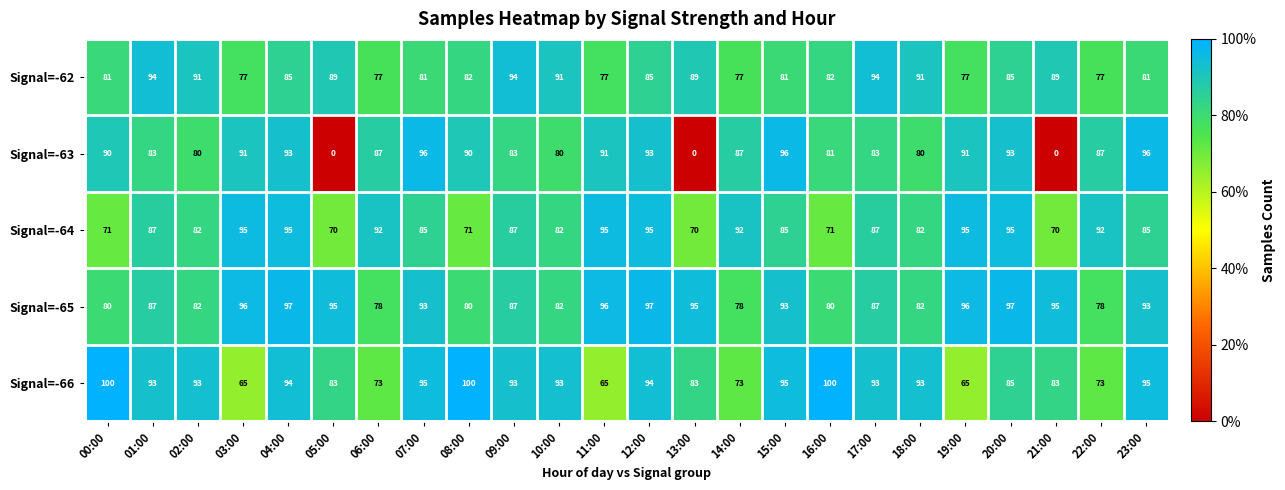

Which series has the largest range (max minus min)?

Signal=-63